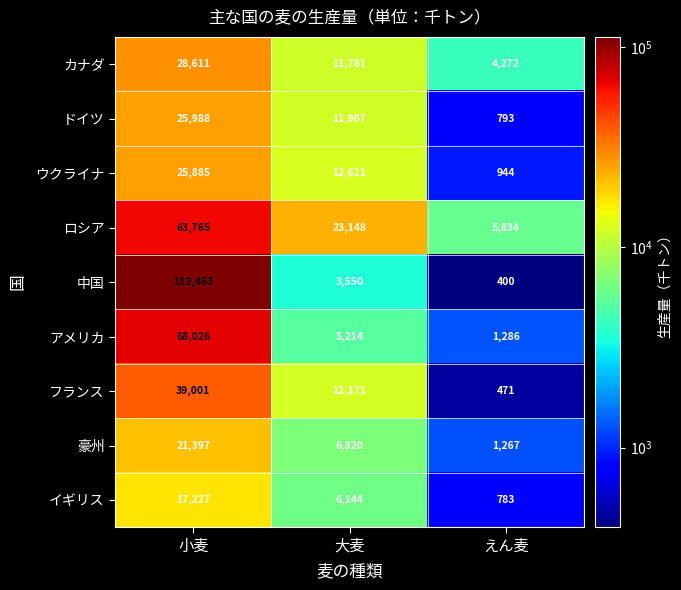

What is the difference between the highest and lowest values at 大麦?

19598